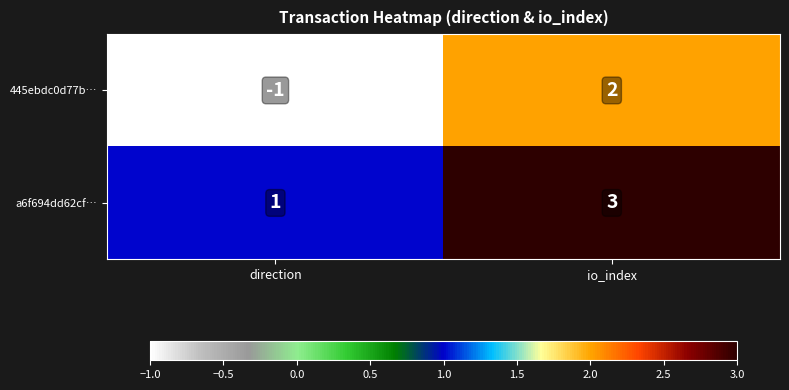

Which series has the largest total across all categories?

a6f694dd62cf…